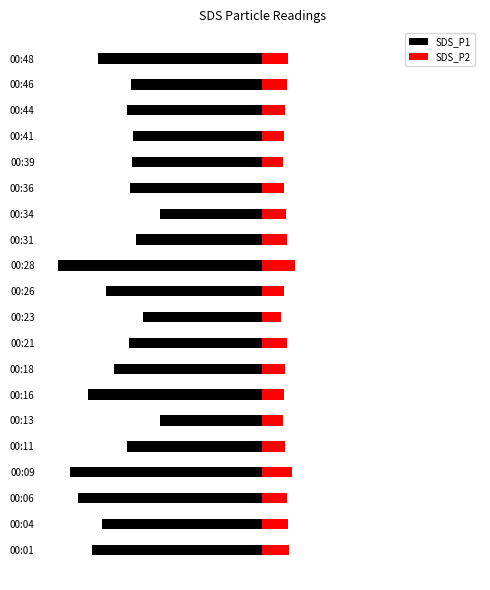

What is the maximum value shown in the chart?

4.7